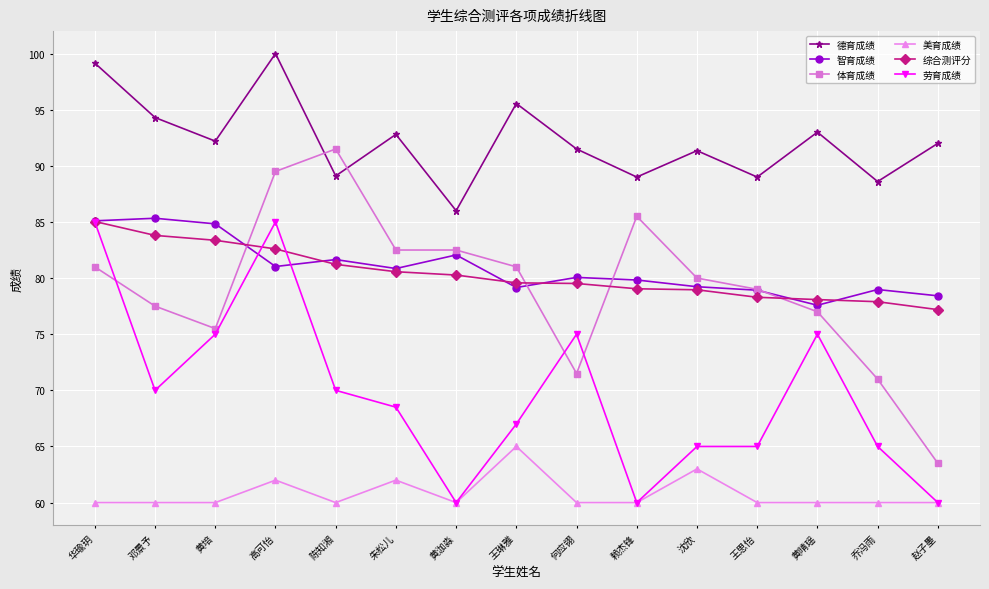

Where does the 体育成绩 series first go above 80?

华瑜玥